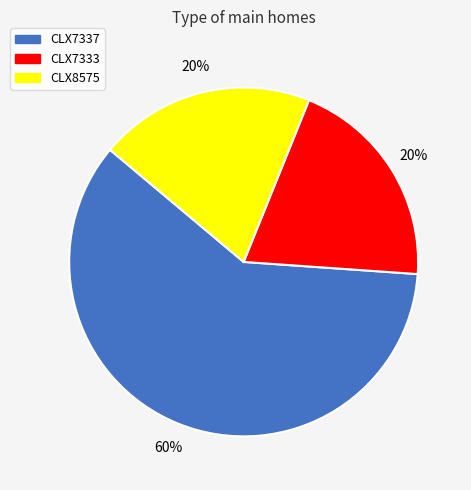

Is the sum of CLX8575 and CLX7337 greater than half?

Yes